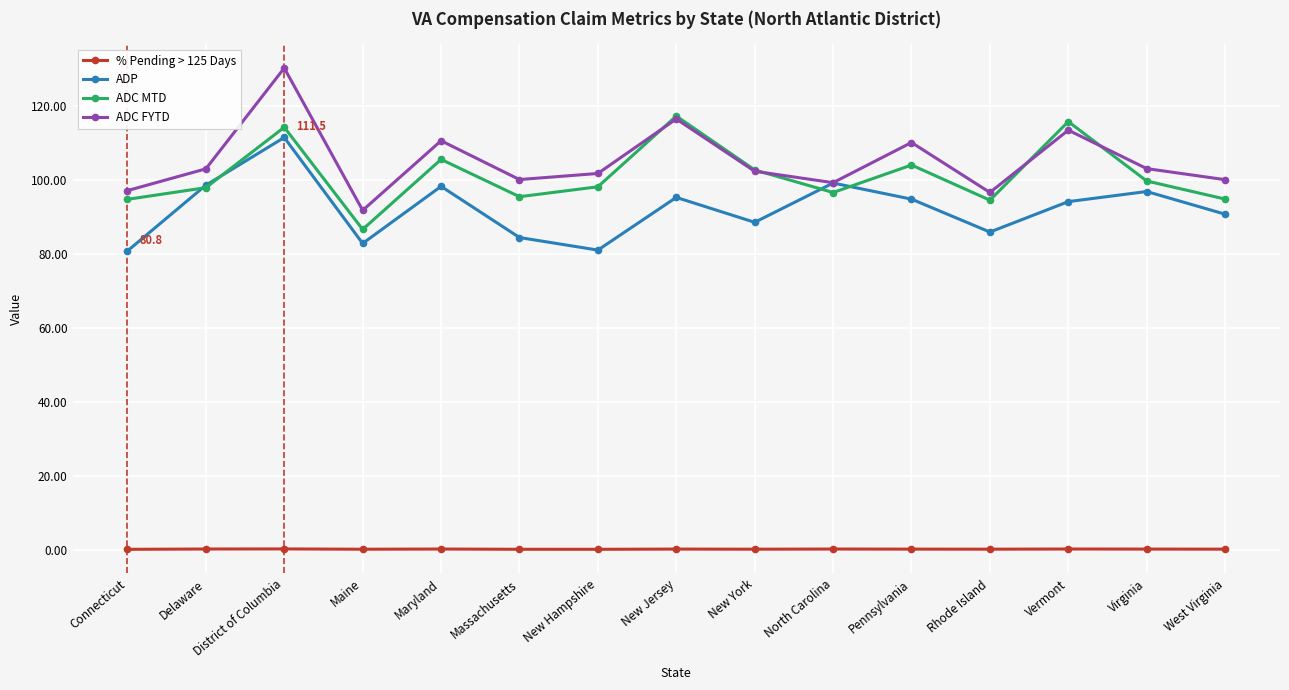

What is the maximum value for ADC FYTD?

130.2